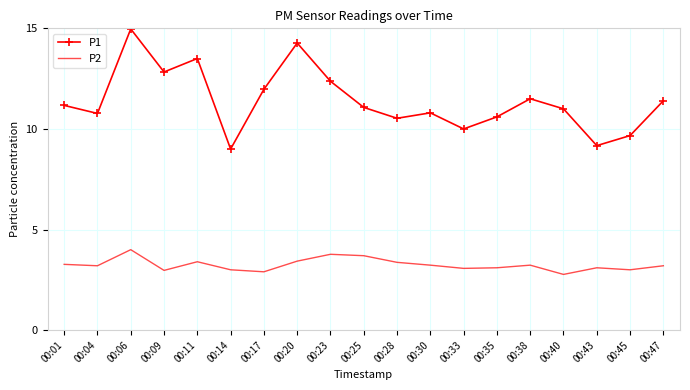

The P1 series shows 5.6 at 00:30. True or false?

False